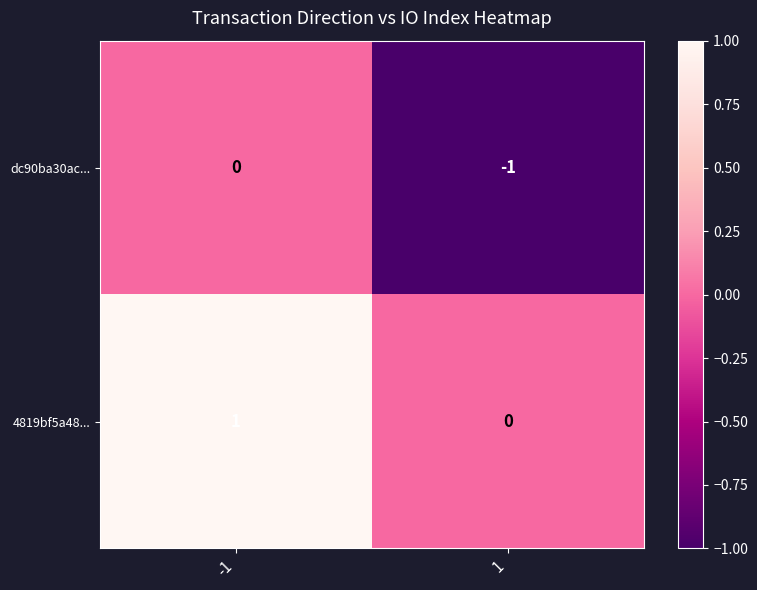

List the series in order of their peak value, highest first.

4819bf5a48..., dc90ba30ac...